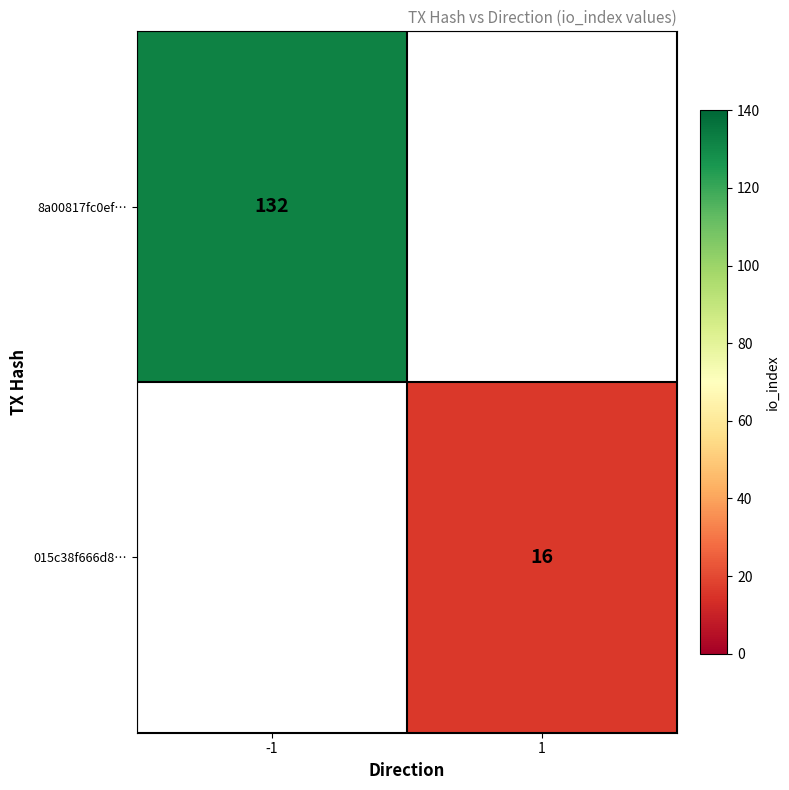

The value of 015c38f666d8… at 1 is 11. True or false?

False